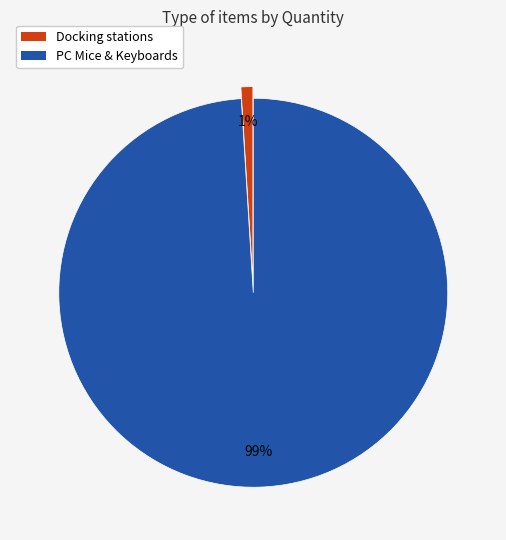

How many segments does this pie chart have?

2